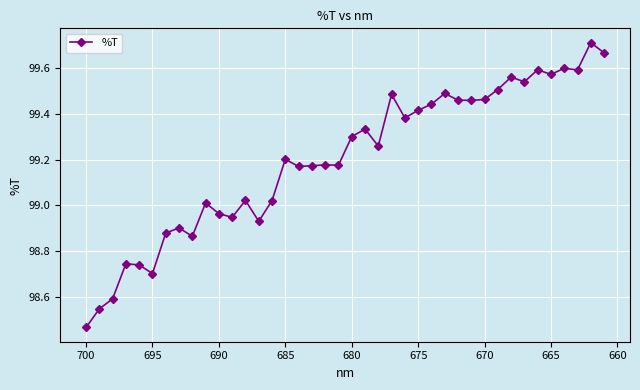

What is the greatest value displayed?

99.7